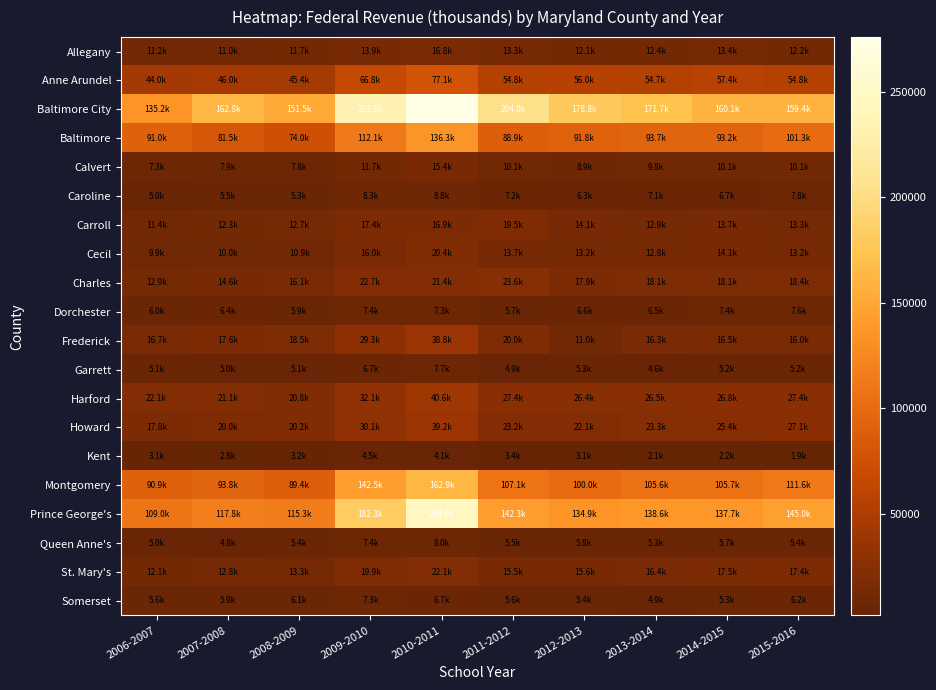

Rank the series by their maximum value, from highest to lowest.

Baltimore City, Prince George's, Montgomery, Baltimore, Anne Arundel, Harford, Howard, Frederick, Charles, St. Mary's, Cecil, Carroll, Allegany, Calvert, Caroline, Queen Anne's, Garrett, Dorchester, Somerset, Kent